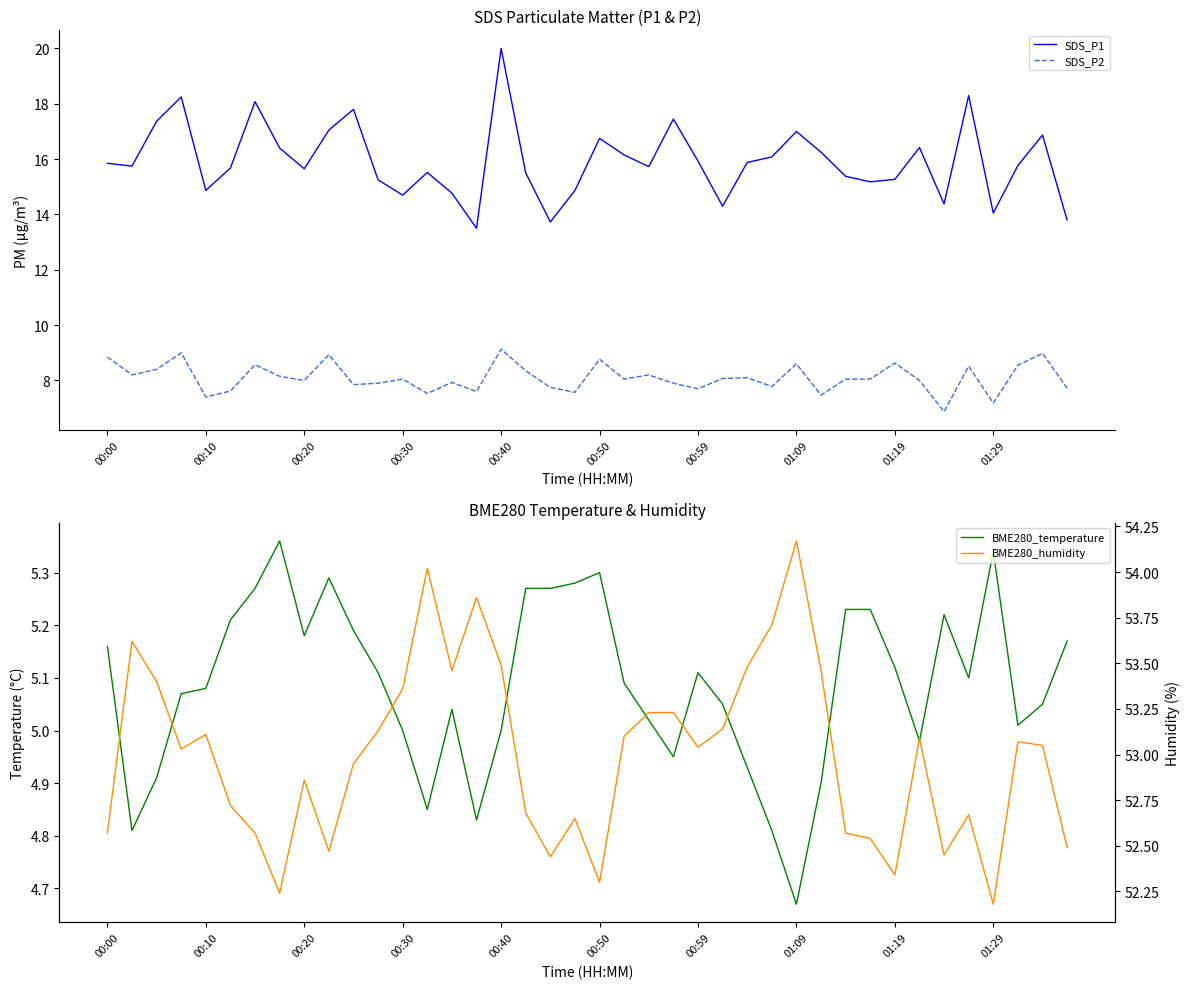

What is the lowest value of the SDS_P2 series?

6.9